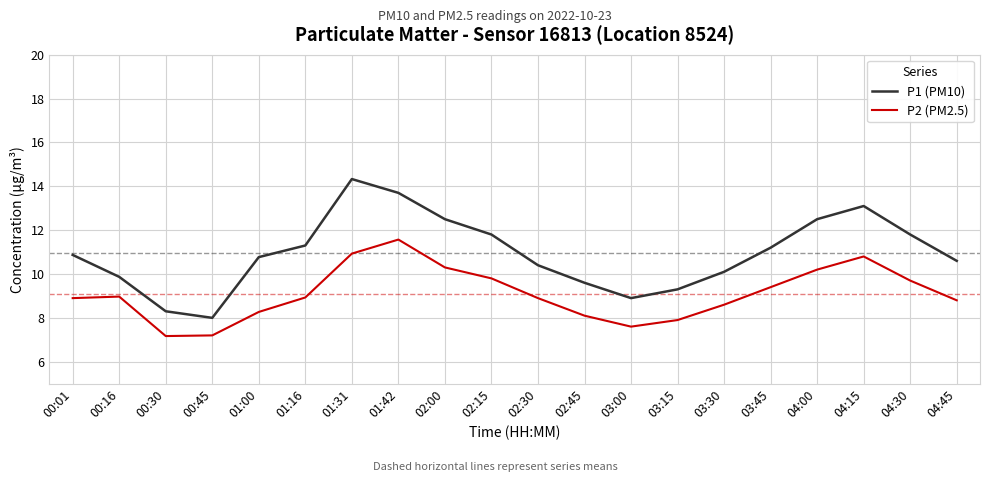

Which series has the largest total across all categories?

P1 (PM10)